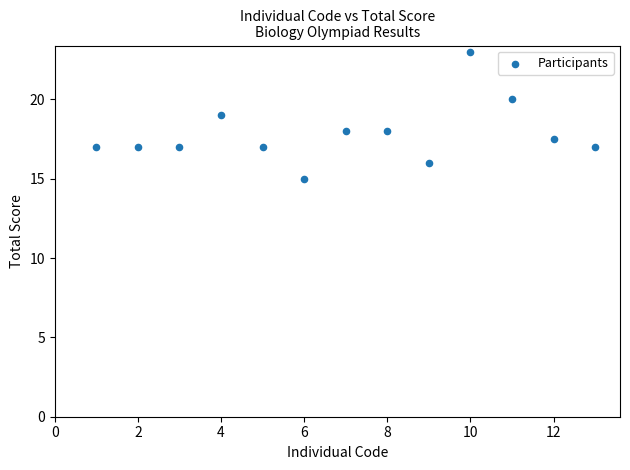

What is the range of Y values (max minus min)?

8.0